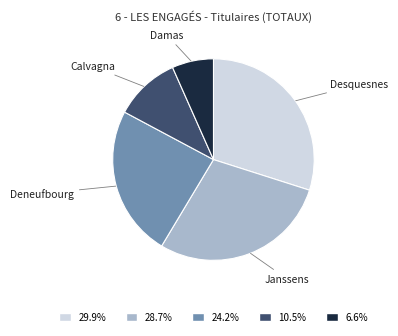

Does any single category account for the majority?

No